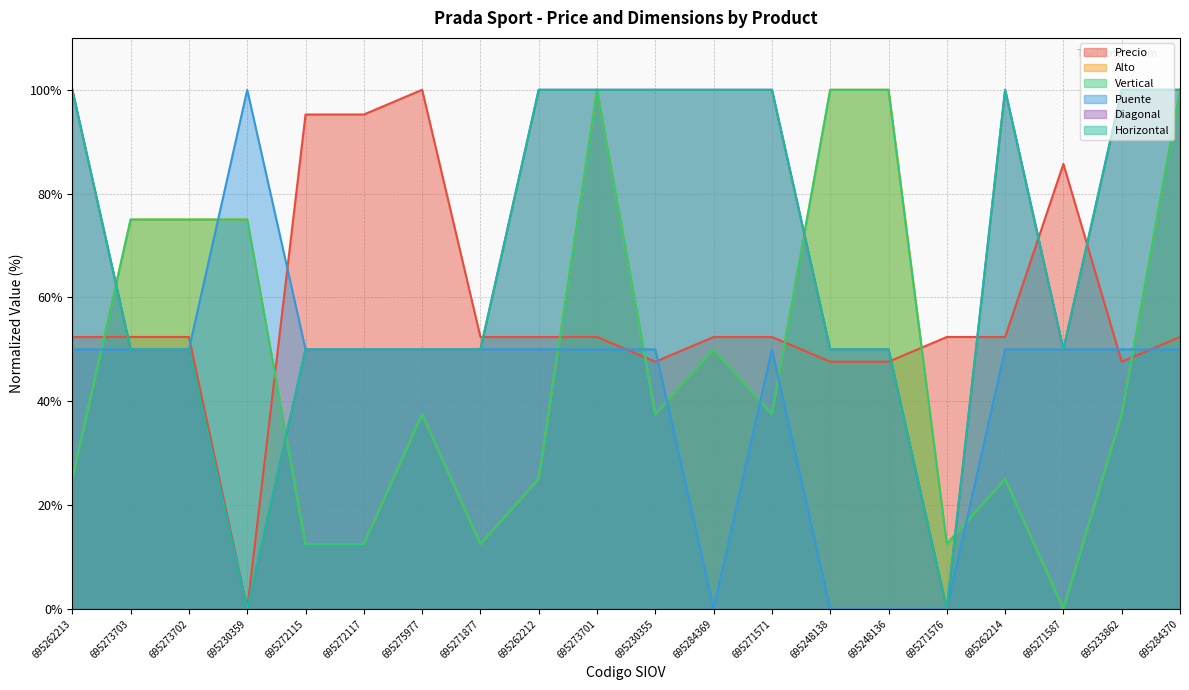

Reading left to right, extract all data points from this chart.

Precio: 52.4	52.4	52.4	0.0	95.2	95.2	100.0	52.4	52.4	52.4	47.6	52.4	52.4	47.6	47.6	52.4	52.4	85.7	47.6	52.4
Alto: 25.0	75.0	75.0	75.0	12.5	12.5	37.5	12.5	25.0	100.0	37.5	50.0	37.5	100.0	100.0	12.5	25.0	0.0	37.5	100.0
Vertical: 25.0	75.0	75.0	75.0	12.5	12.5	37.5	12.5	25.0	100.0	37.5	50.0	37.5	100.0	100.0	12.5	25.0	0.0	37.5	100.0
Puente: 50.0	50.0	50.0	100.0	50.0	50.0	50.0	50.0	50.0	50.0	50.0	0.0	50.0	0.0	0.0	0.0	50.0	50.0	50.0	50.0
Diagonal: 100.0	50.0	50.0	0.0	50.0	50.0	50.0	50.0	100.0	100.0	100.0	100.0	100.0	50.0	50.0	0.0	100.0	50.0	100.0	100.0
Horizontal: 100.0	50.0	50.0	0.0	50.0	50.0	50.0	50.0	100.0	100.0	100.0	100.0	100.0	50.0	50.0	0.0	100.0	50.0	100.0	100.0